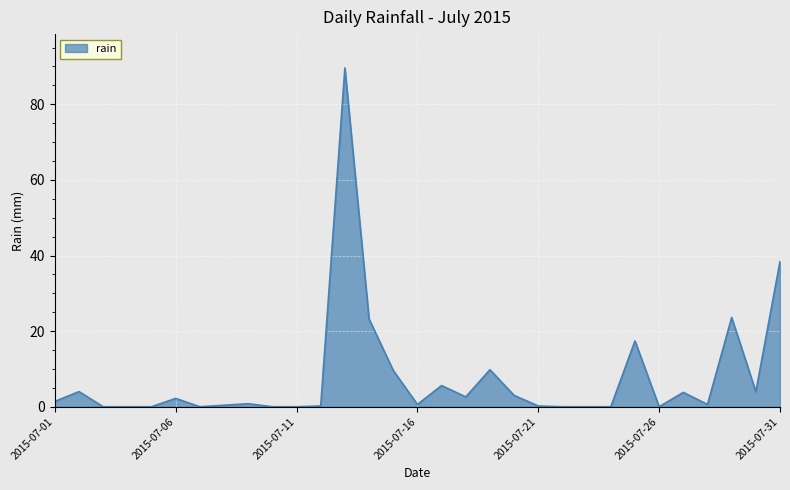

What is the difference between the maximum and minimum values?

89.6